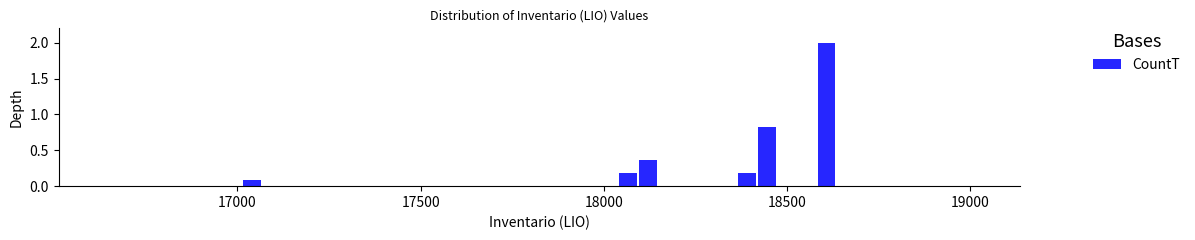

Around what value on the x-axis is the tallest bar? Give the approximate position of its centre, as read against the axis.

18600